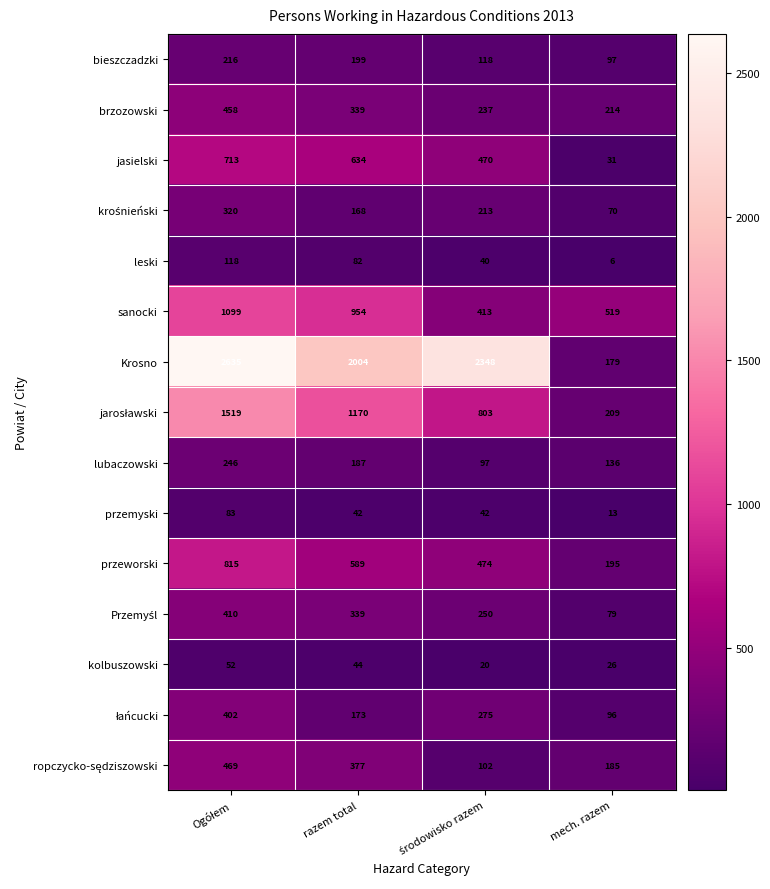

Which series has the largest total across all categories?

Krosno